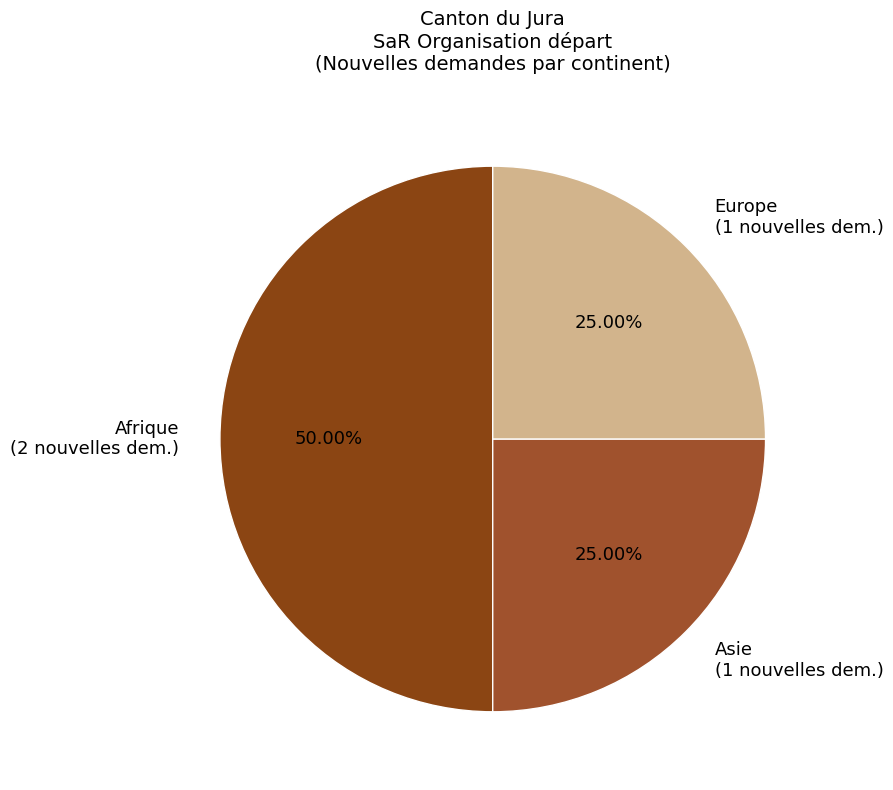

To the nearest percent, what is the average slice percentage?

33%